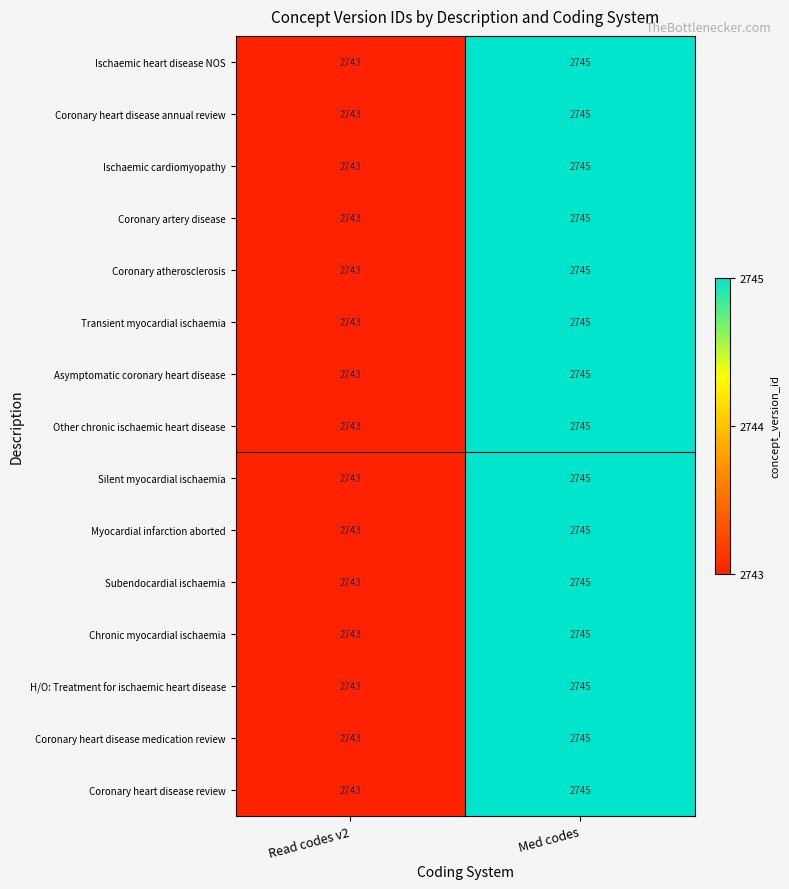

What is the smallest value displayed?

2743